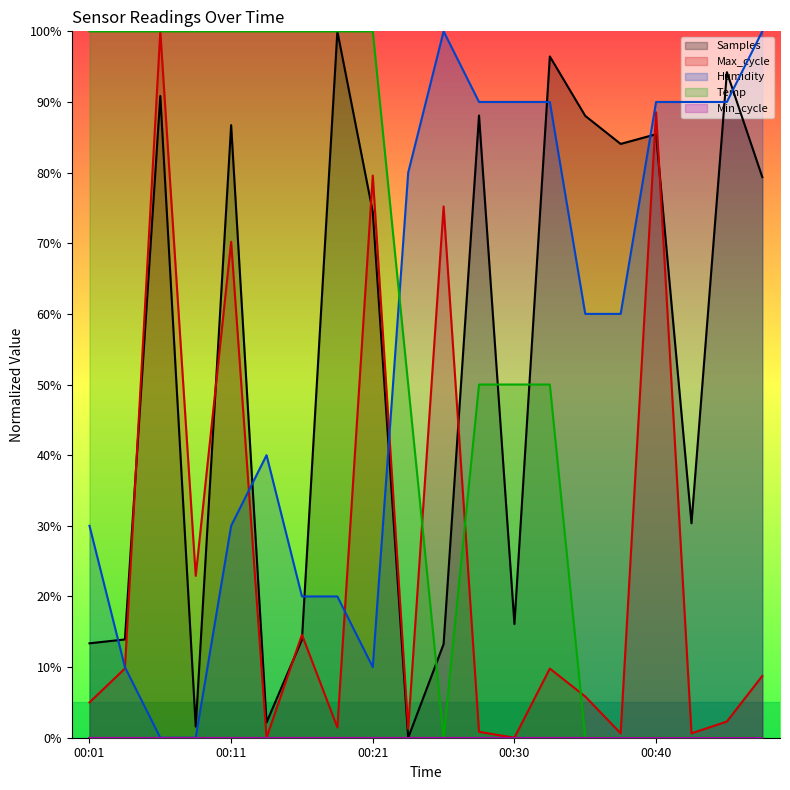

At which category does Samples reach its first local valley?

00:08